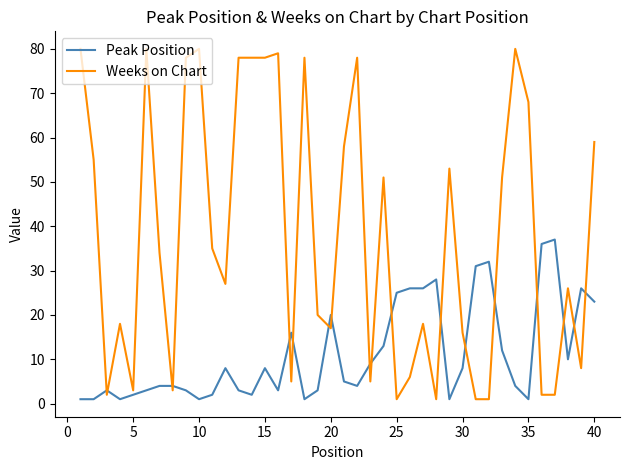

What is the maximum value for Weeks on Chart?

80